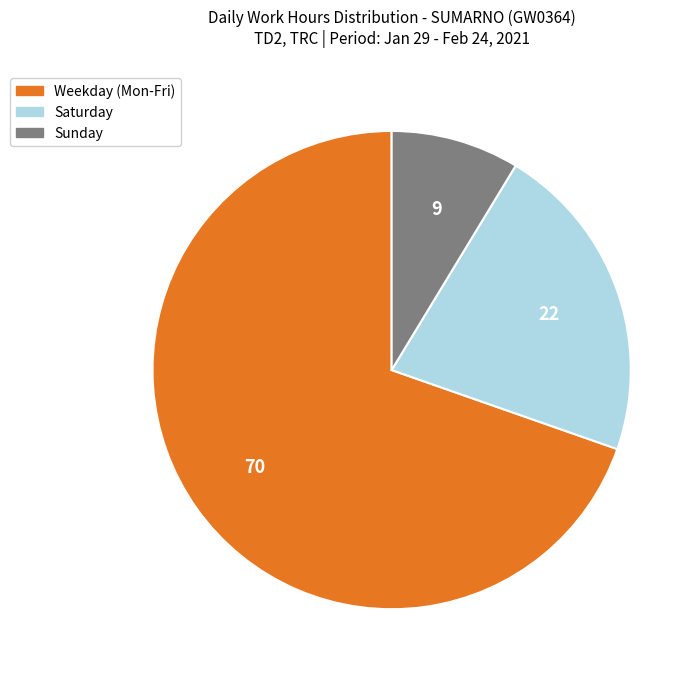

What is the smallest slice in the pie chart?

Sunday